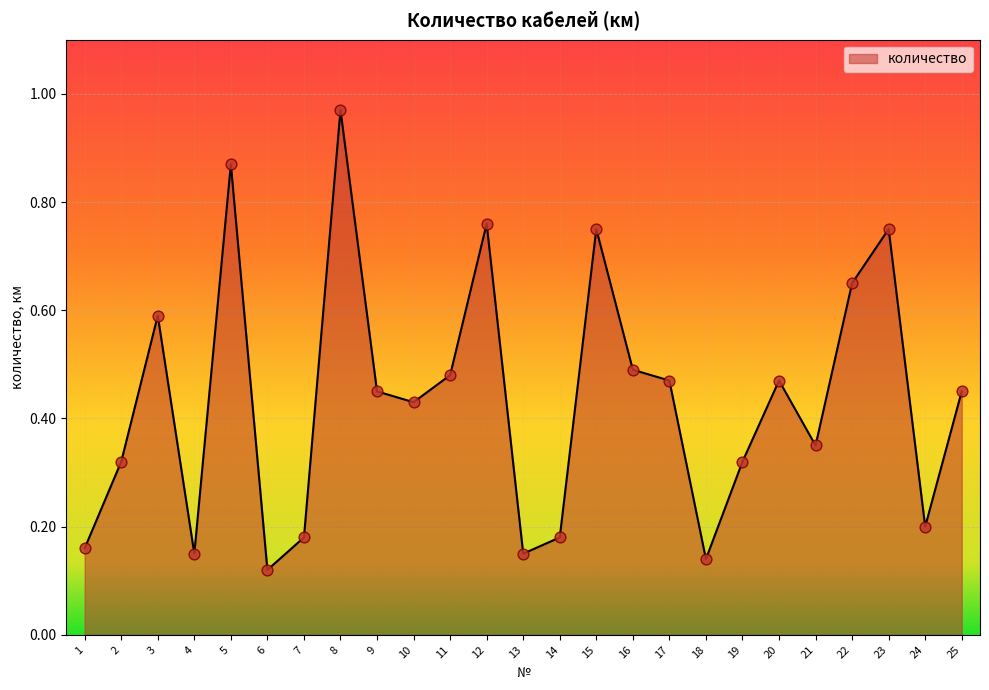

What is the change in value from 4 to 19?

+0.2